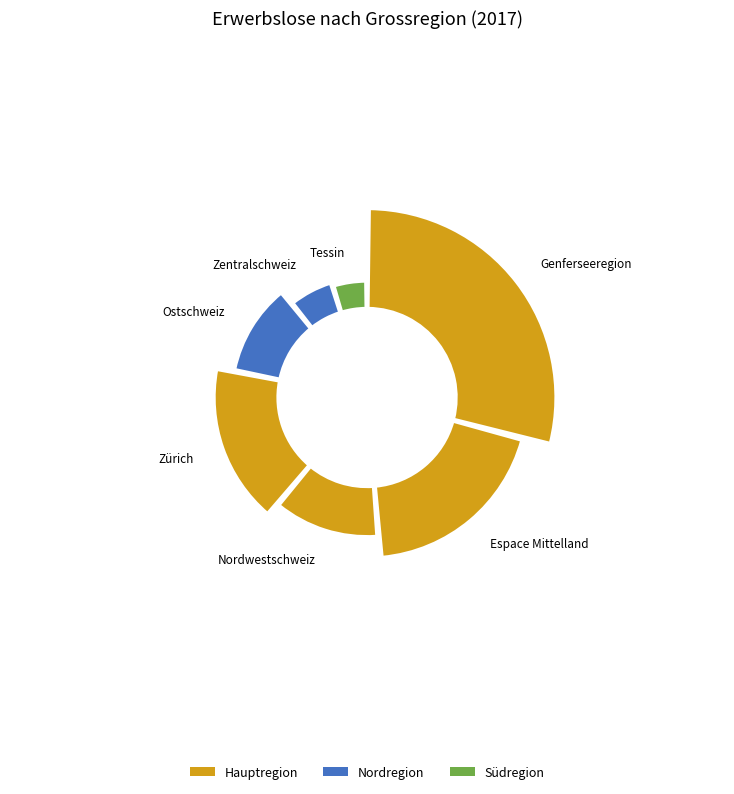

What is the smallest slice in the pie chart?

Tessin